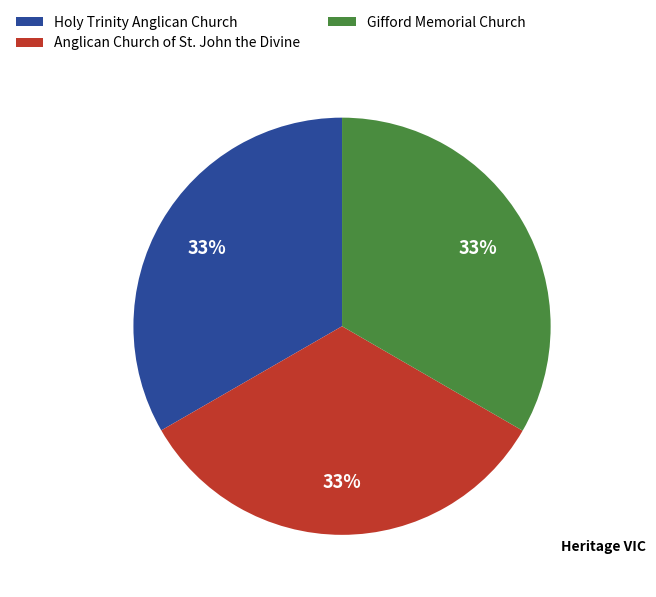

To the nearest percent, what is the average slice percentage?

33%